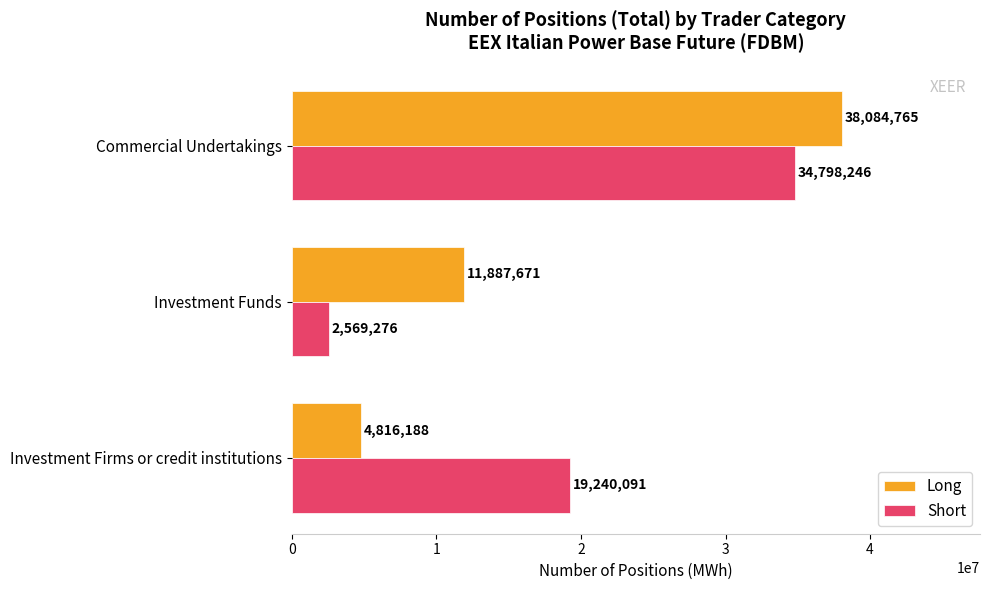

How many categories are shown in the chart?

3